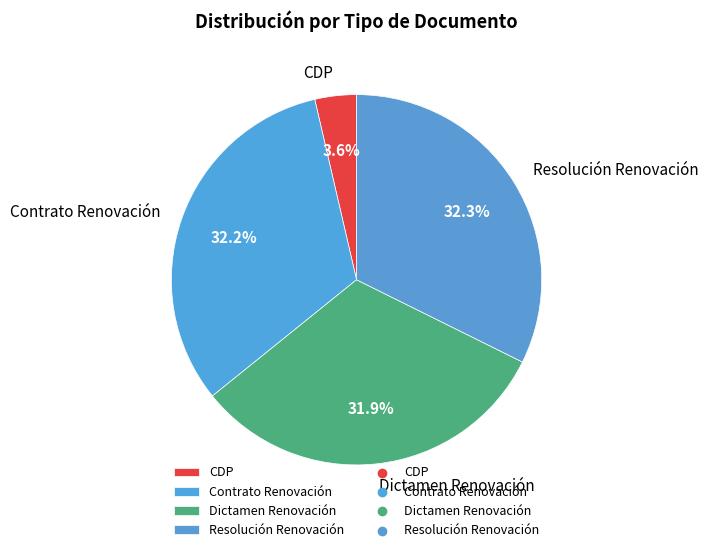

How many segments does this pie chart have?

4